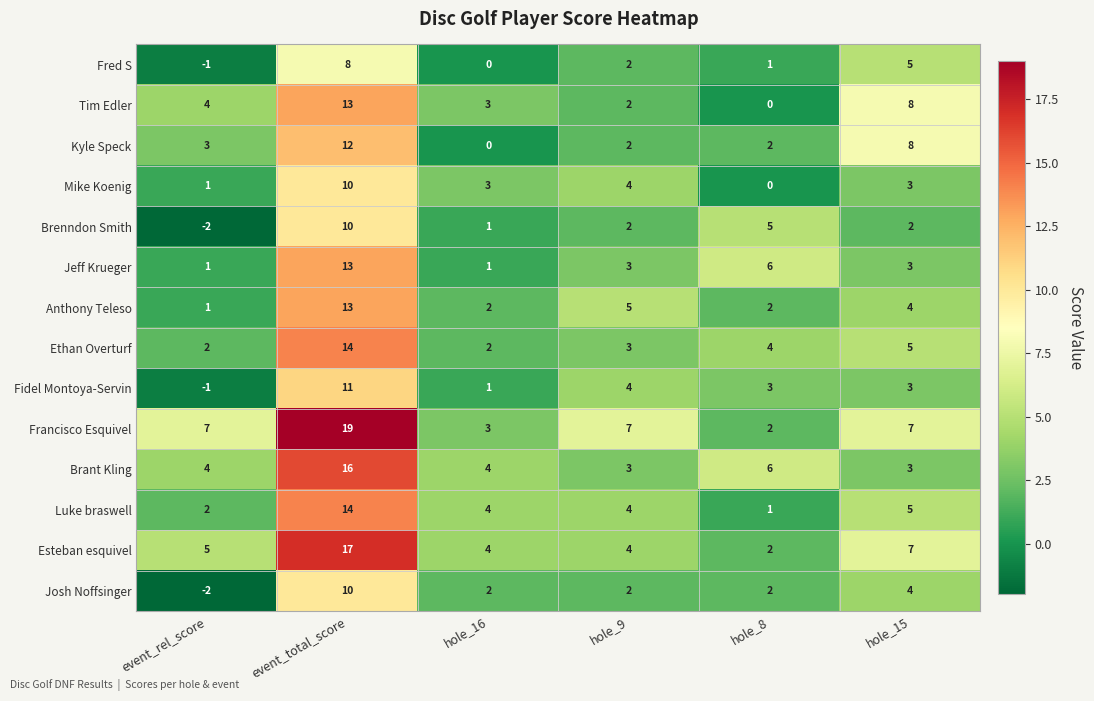

What is the maximum value shown in the chart?

19